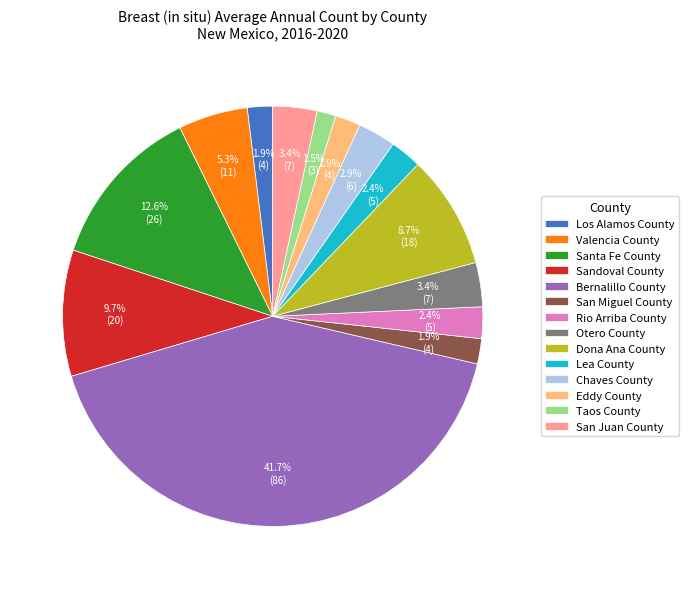

To the nearest percent, what is the combined percentage of San Juan County and Bernalillo County?

45%